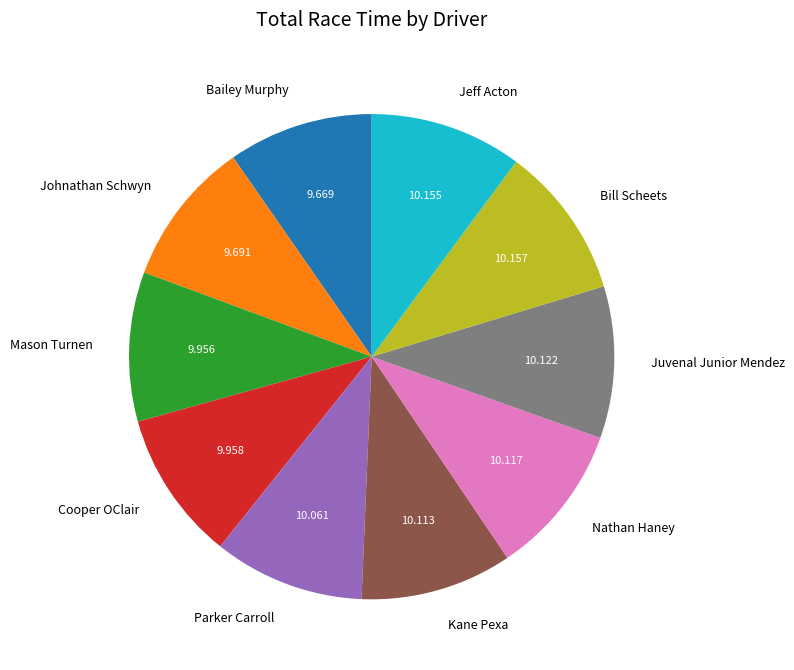

The Nathan Haney slice represents 24% of the pie. True or false?

False